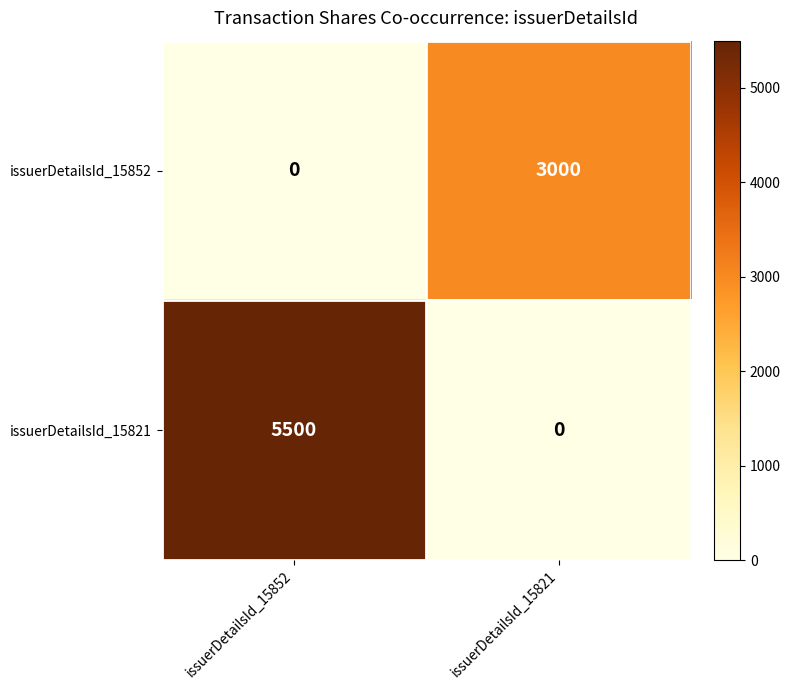

Which category has the highest value in the issuerDetailsId_15852 series?

issuerDetailsId_15821